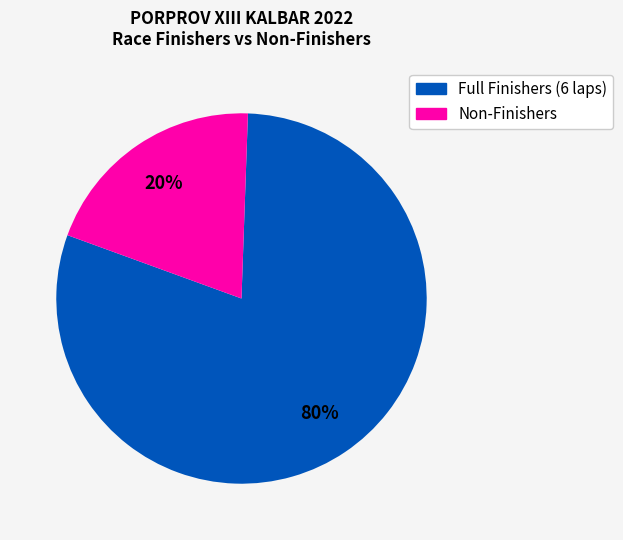

Is there a majority slice in this chart?

Yes